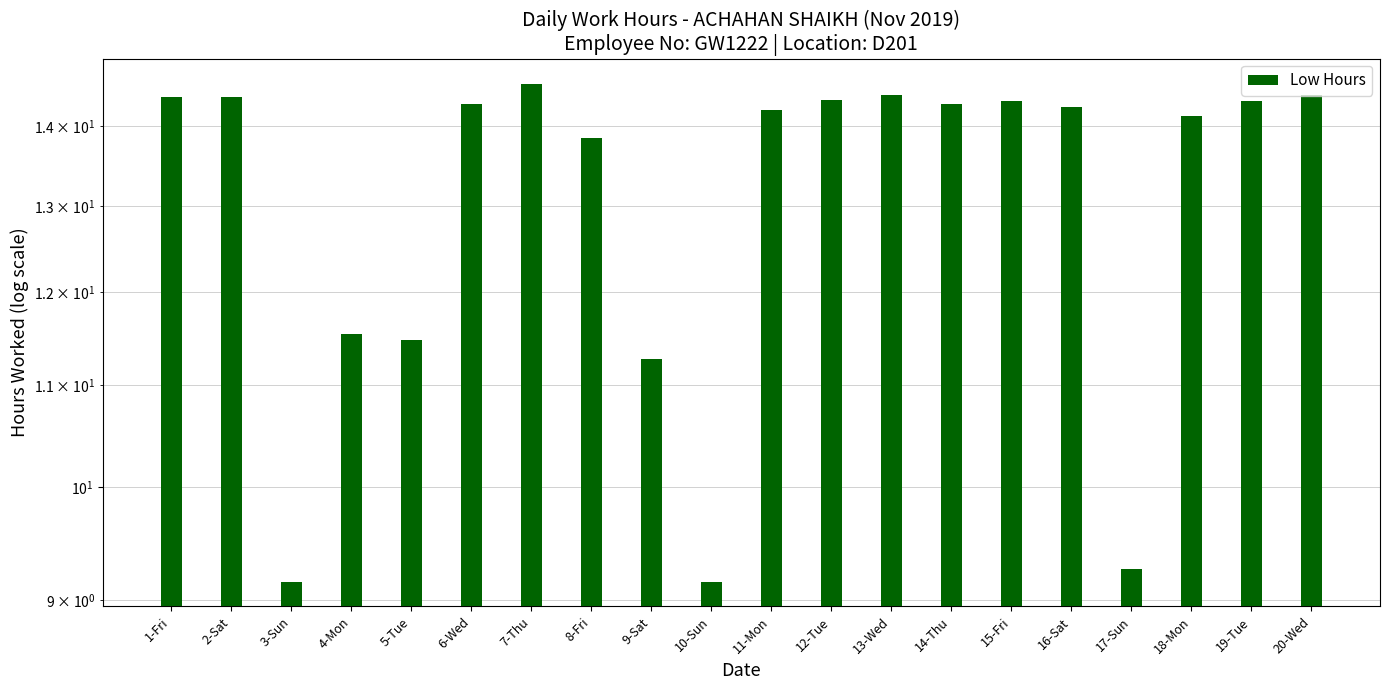

Reading left to right, extract all data points from this chart.

14.4	14.4	9.2	11.5	11.5	14.3	14.6	13.8	11.3	9.2	14.2	14.3	14.4	14.3	14.3	14.3	9.3	14.1	14.3	14.4